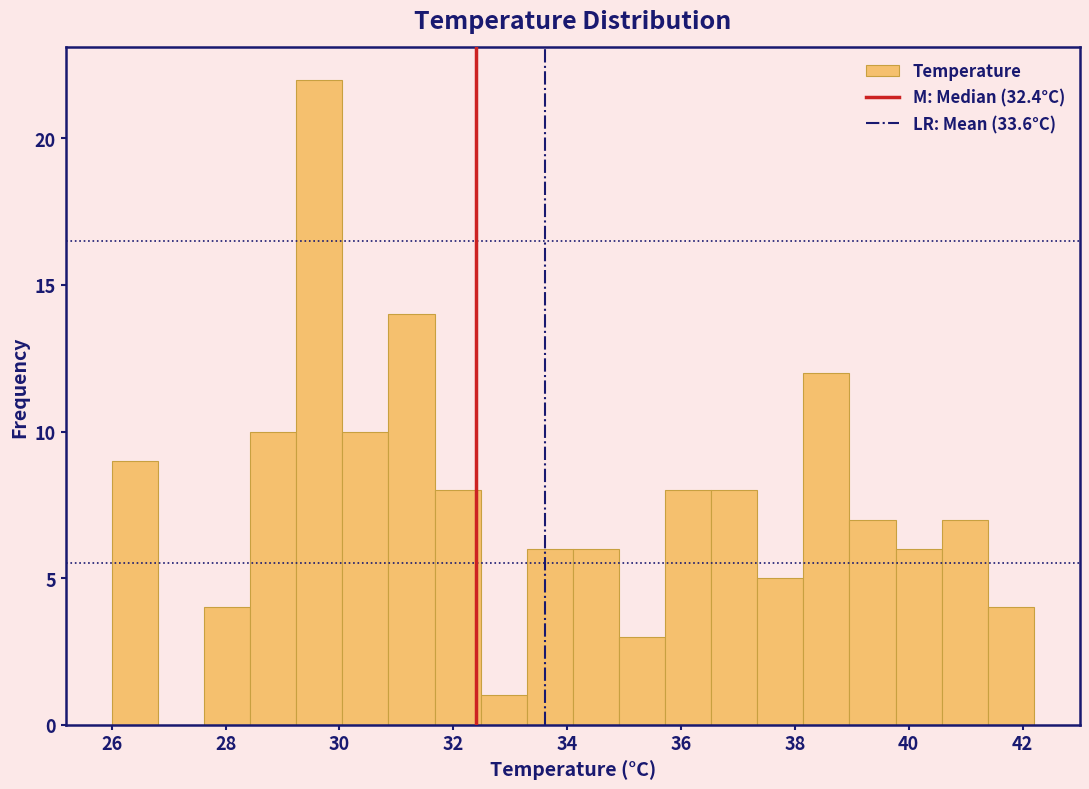

Reading left to right, transcribe this chart: for each bar, give the range it covers on the x-axis and its height. Neither the bar edges nor the heights are printed on the chart, so give them approximately, as read against the axes.

26.0 to 26.8: 9
26.8 to 27.6: 0
27.6 to 28.4: 4
28.4 to 29.2: 10
29.2 to 30.0: 22
30.0 to 30.8: 10
30.8 to 31.6: 14
31.6 to 32.4: 8
32.4 to 33.2: 1
33.2 to 34.2: 6
34.2 to 35.0: 6
35.0 to 35.8: 3
35.8 to 36.6: 8
36.6 to 37.4: 8
37.4 to 38.2: 5
38.2 to 39.0: 12
39.0 to 39.8: 7
39.8 to 40.6: 6
40.6 to 41.4: 7
41.4 to 42.2: 4